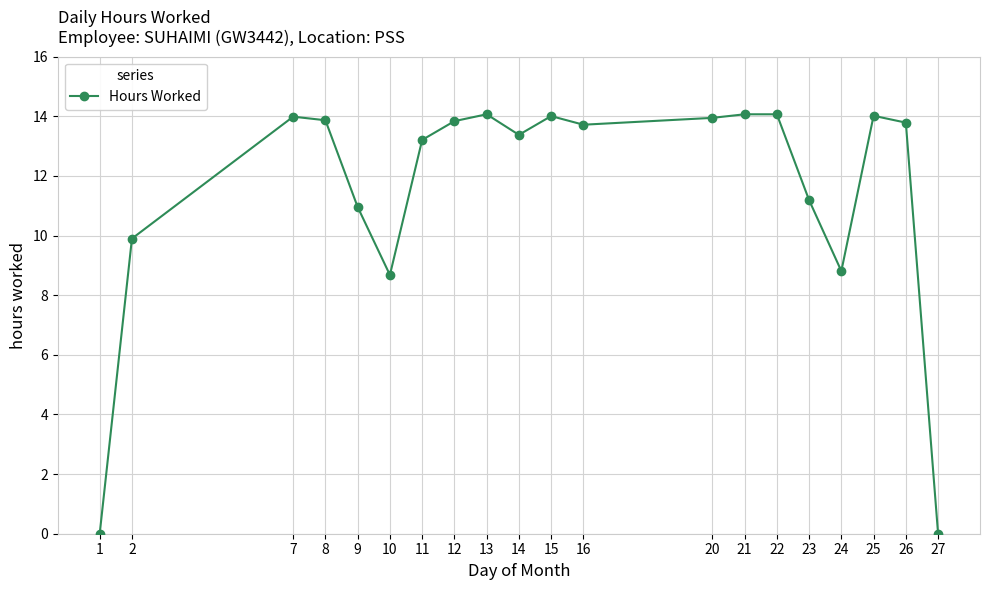

At which label does the data first exceed 13?

7